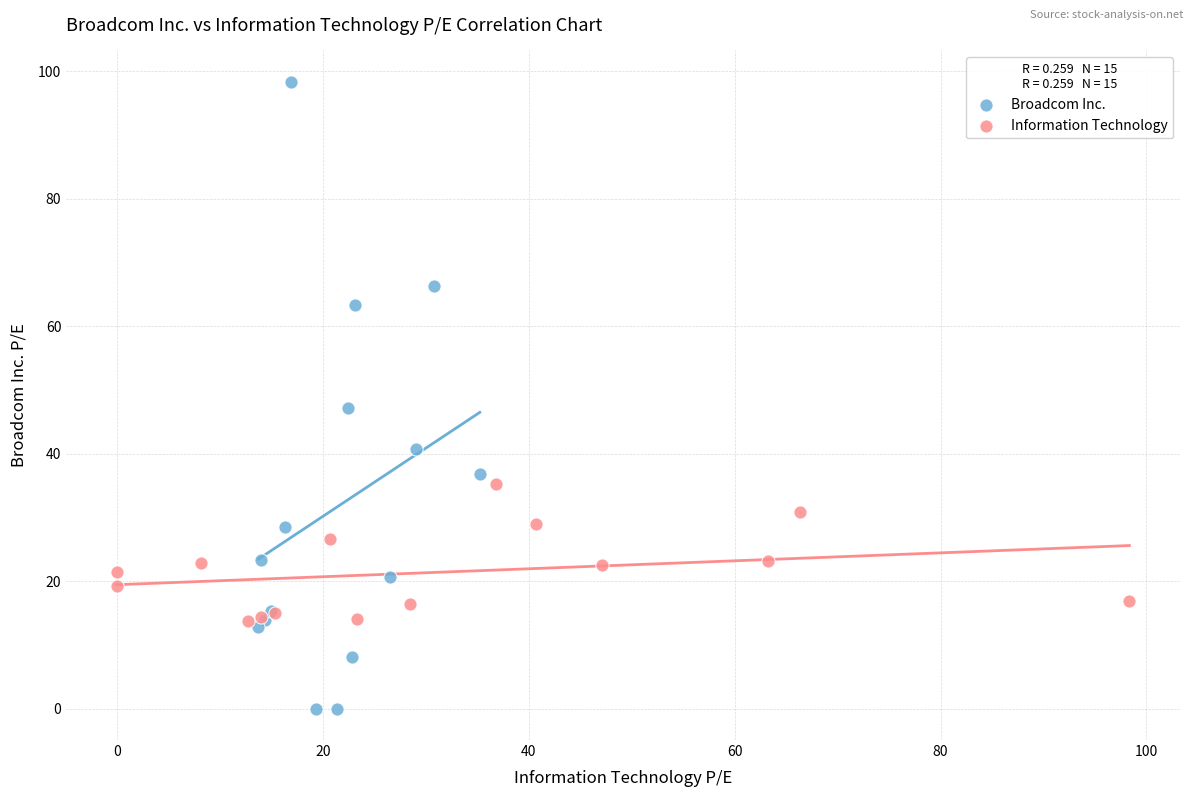

Which series has the largest Y range (max minus min)?

Broadcom Inc.